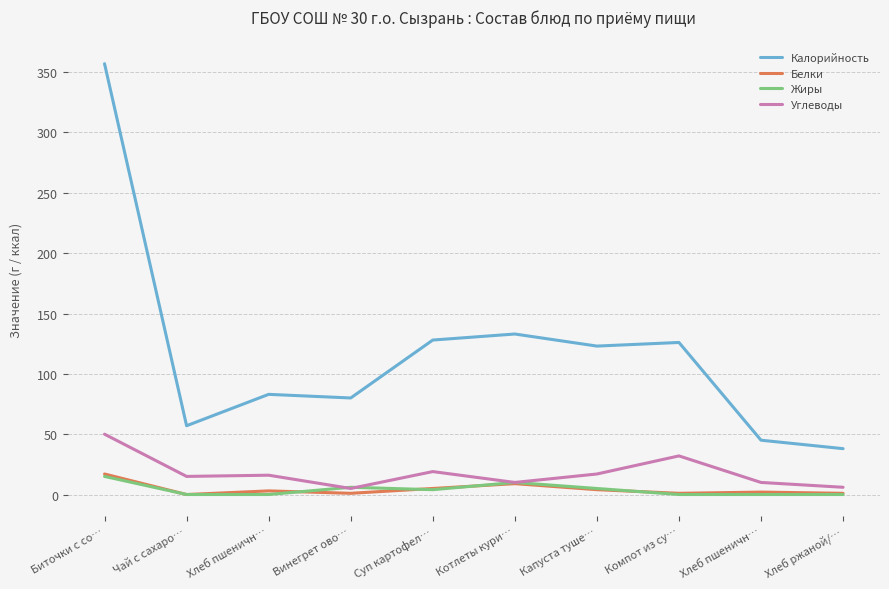

How many lines are shown in the chart?

4